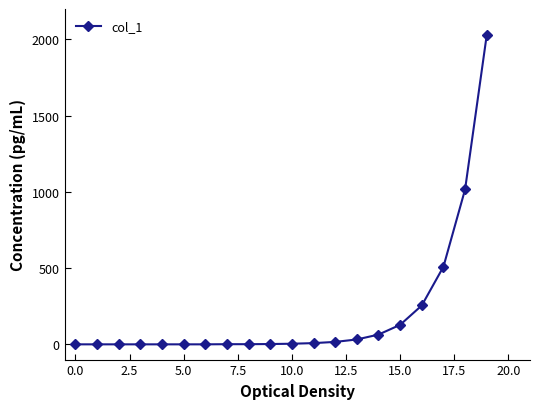

What is the average value?

203.2